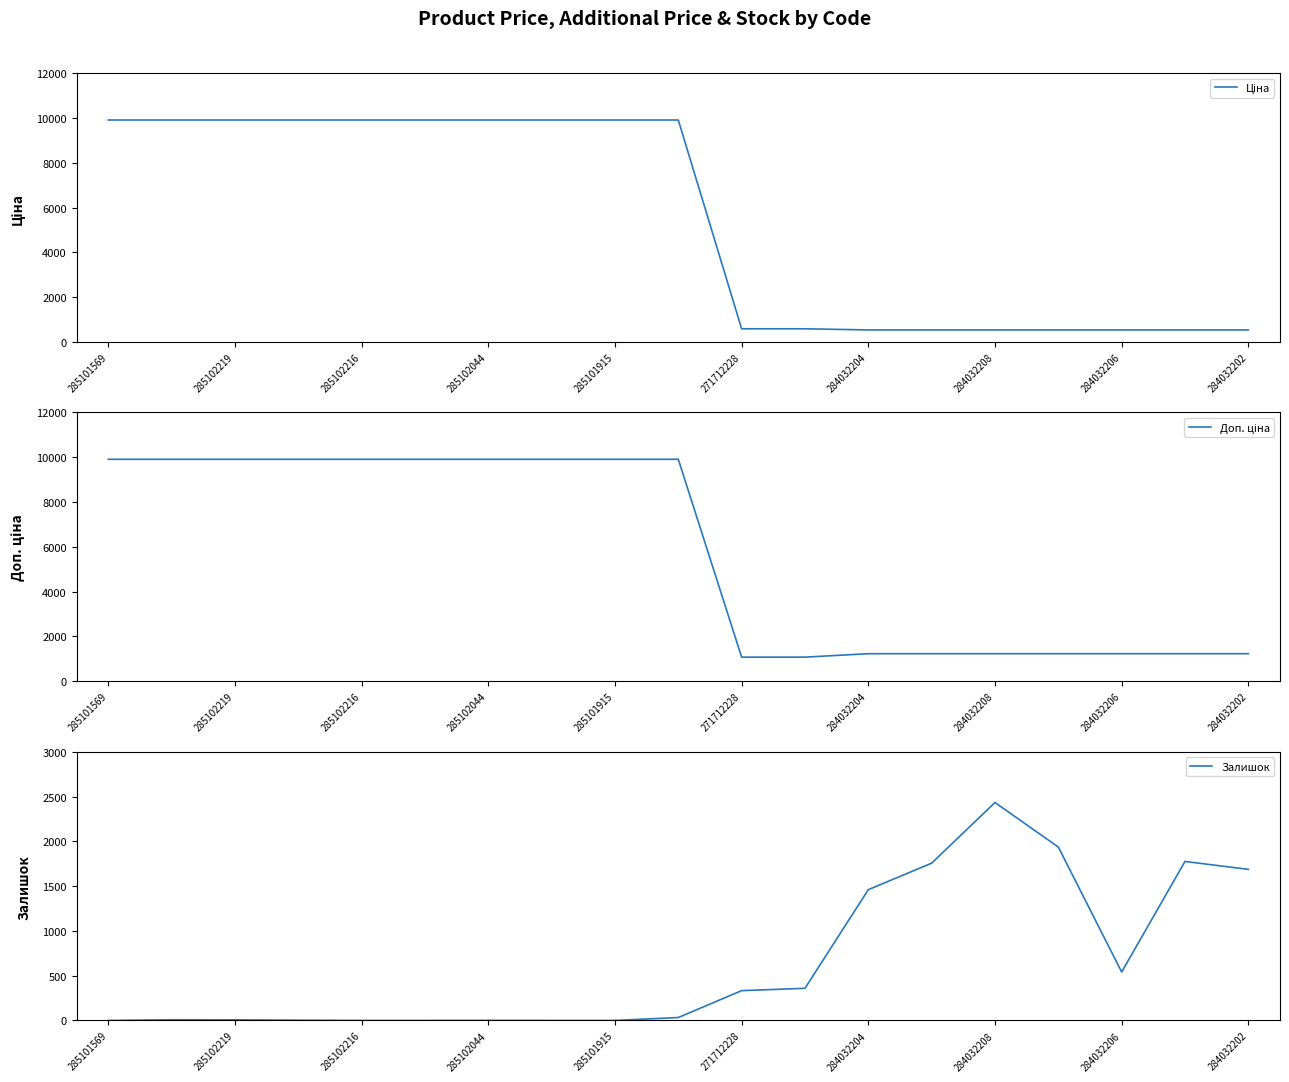

The Залишок series shows 2433 at 284032208. True or false?

True